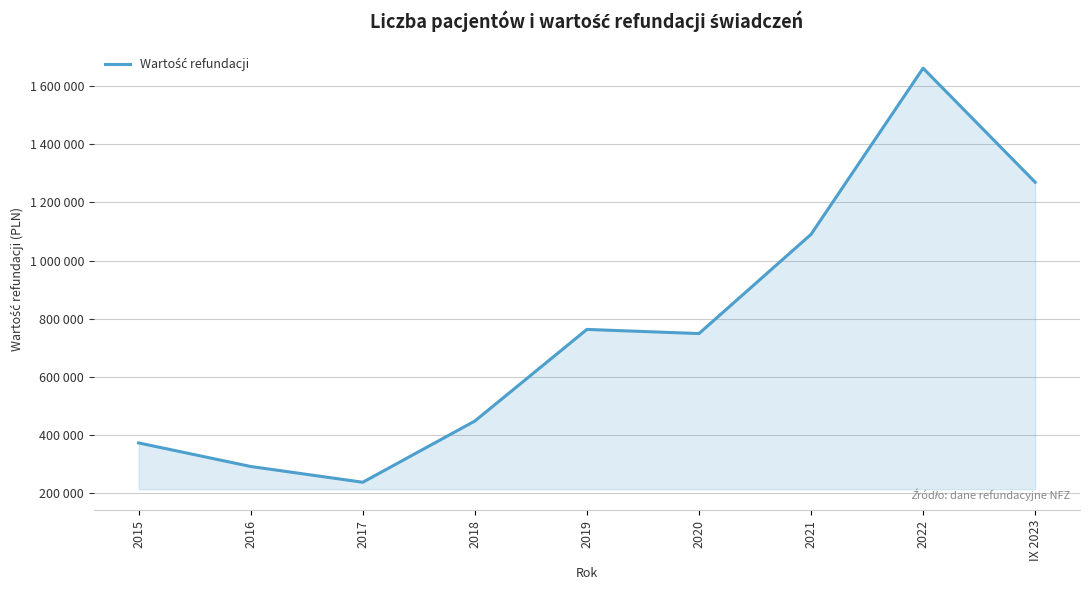

What is the sum of all values?

6884149